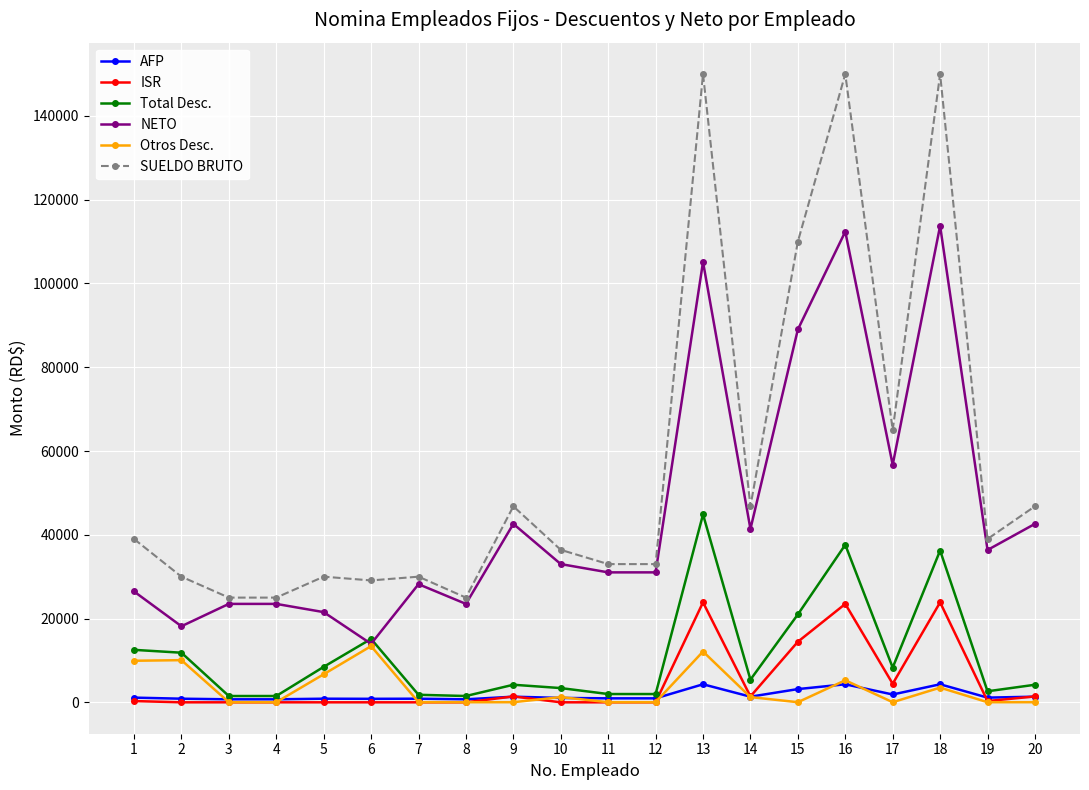

The value of SUELDO BRUTO at 20 is 21322.3. True or false?

False